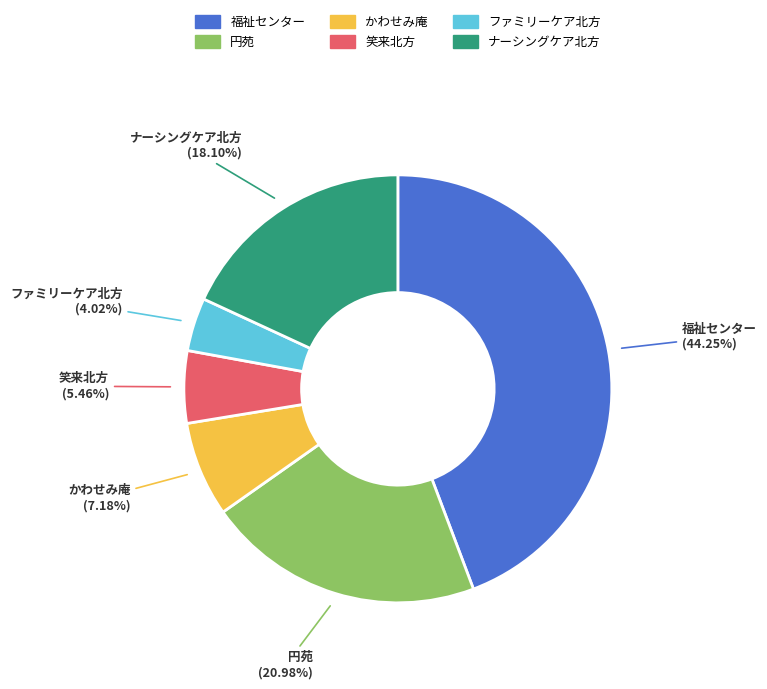

What portion of the pie excludes 笑来北方?

94.5%